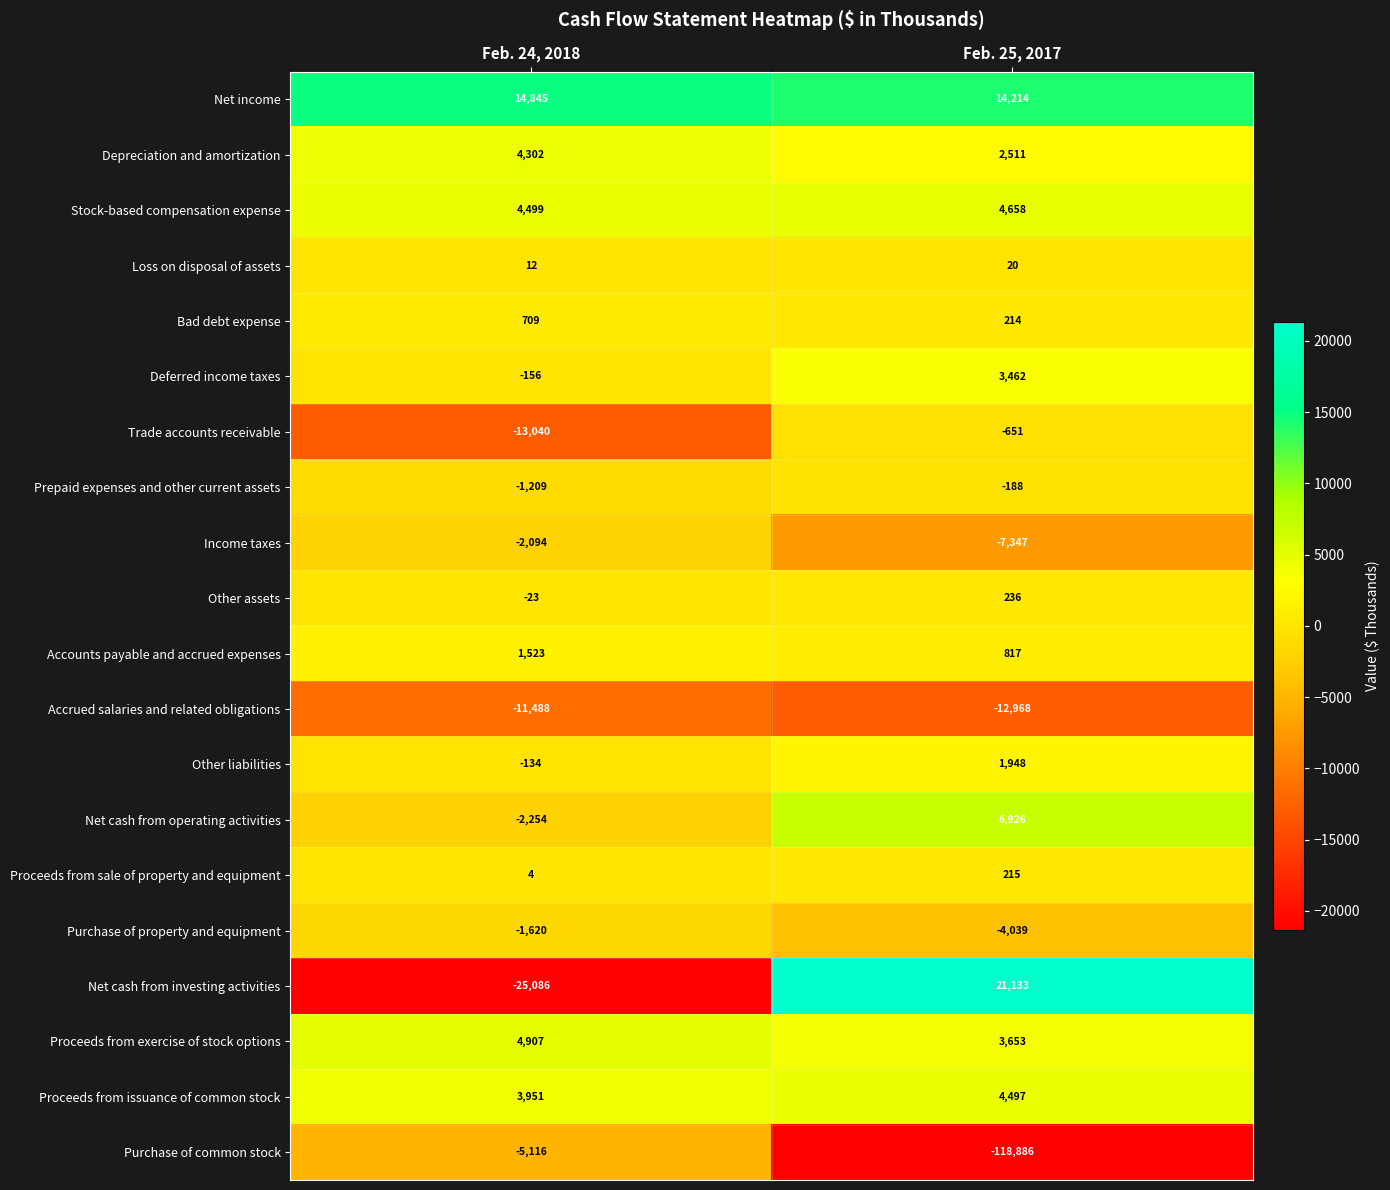

Which series has the largest total across all categories?

Net income